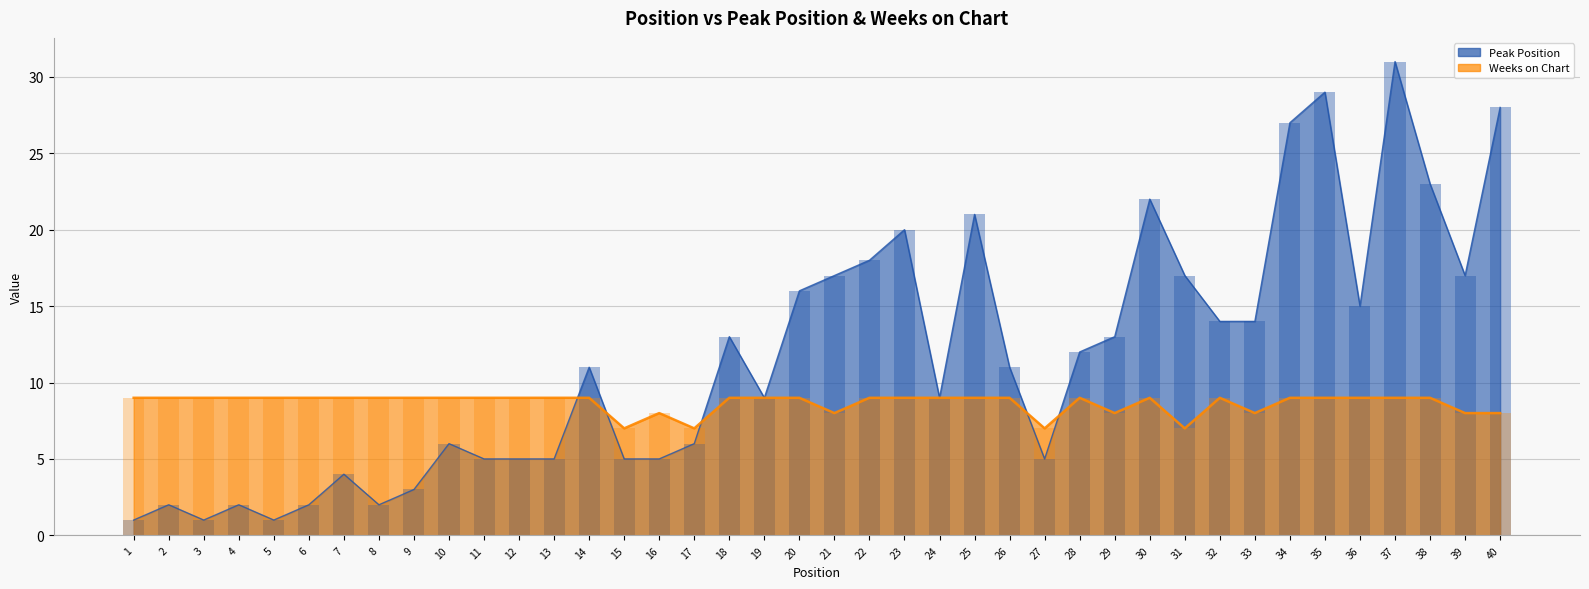

At 25, list the series in order from largest to smallest.

Peak Position, Weeks on Chart